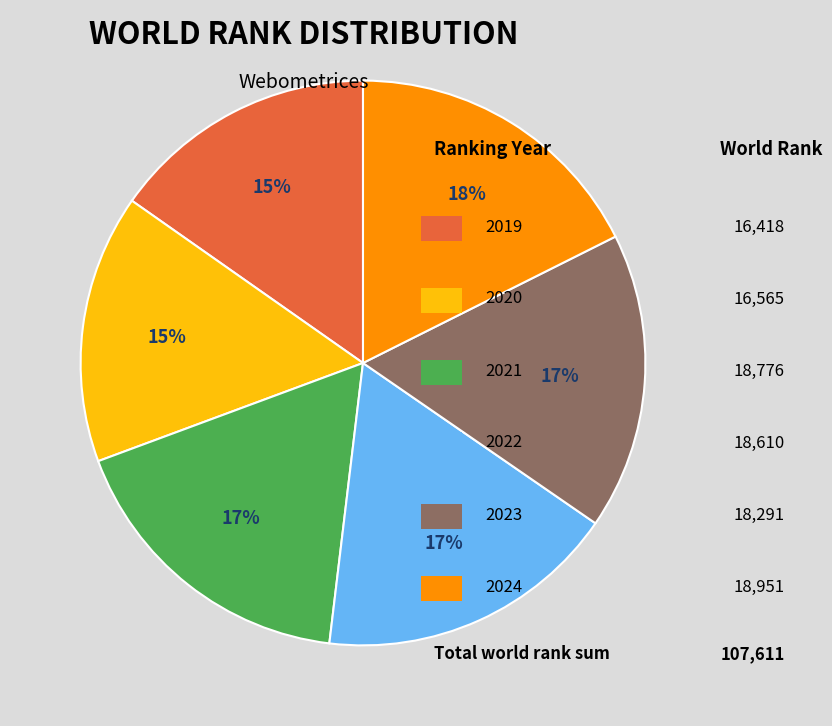

Does any single category account for the majority?

No